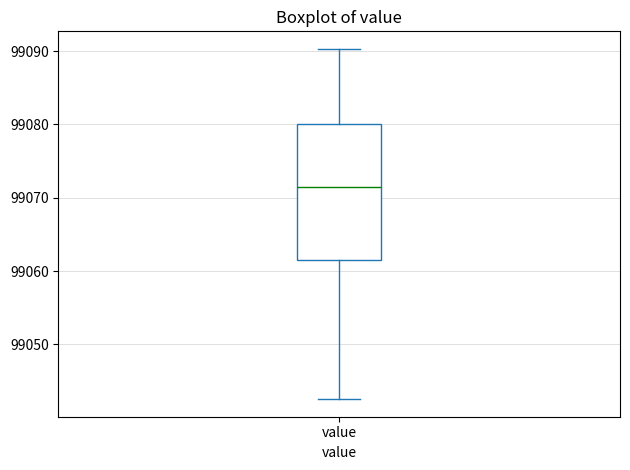

Transcribe this box plot: give where the median line is, the range the box spans, and where the two whiskers end, as read against the y-axis. The values are not printed on the chart, so give them approximately, as read against the axis.

median 99071, box 99061 to 99080, whiskers 99043 to 99090